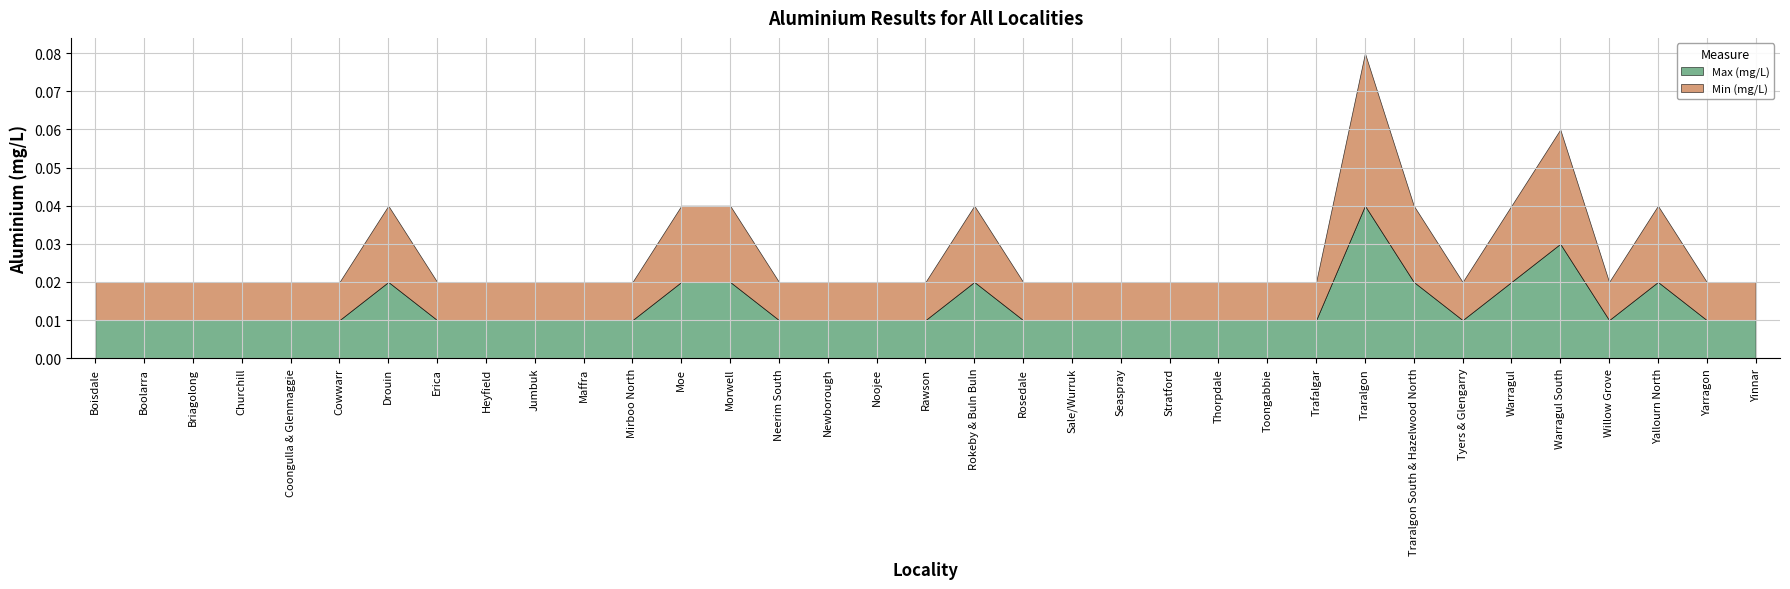

List the labels in order of Max (mg/L) value, largest first.

Traralgon, Warragul South, Drouin, Moe, Morwell, Rokeby & Buln Buln, Traralgon South & Hazelwood North, Warragul, Yallourn North, Boisdale, Boolarra, Briagolong, Churchill, Coongulla & Glenmaggie, Cowwarr, Erica, Heyfield, Jumbuk, Maffra, Mirboo North, Neerim South, Newborough, Noojee, Rawson, Rosedale, Sale/Wurruk, Seaspray, Stratford, Thorpdale, Toongabbie, Trafalgar, Tyers & Glengarry, Willow Grove, Yarragon, Yinnar